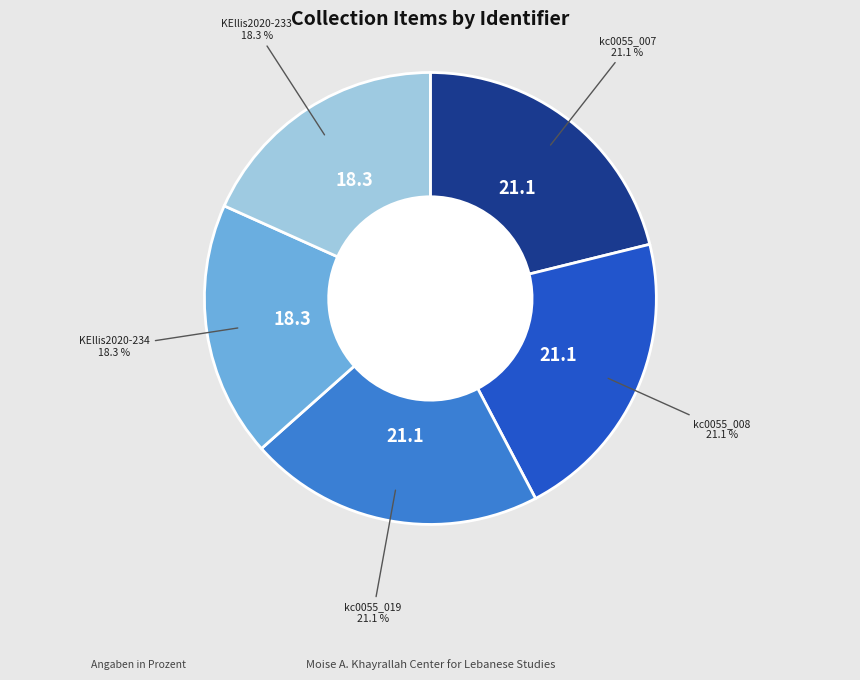

To the nearest percent, what is the difference between the KEllis2020-233 and kc0055_008 slice percentages?

3%